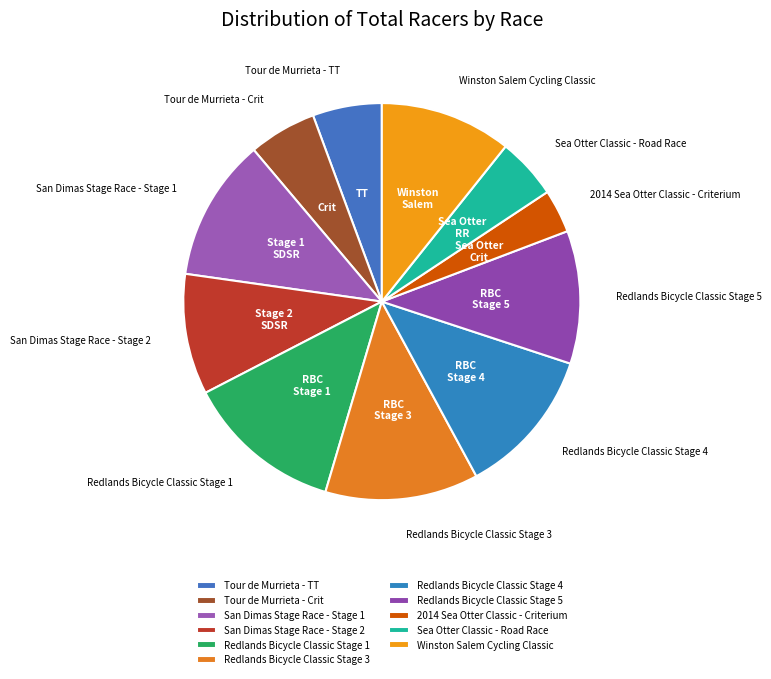

Is there any slice that represents more than half of the pie?

No